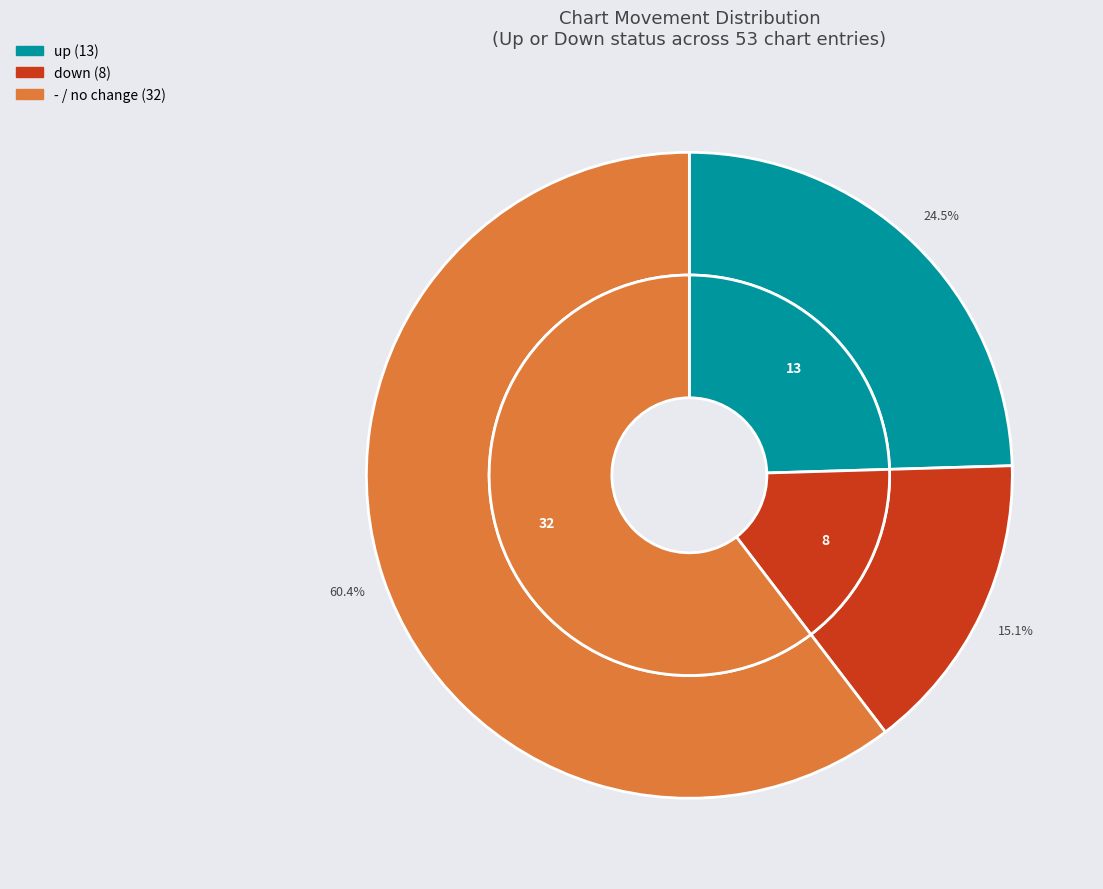

Which slice is the smallest?

down